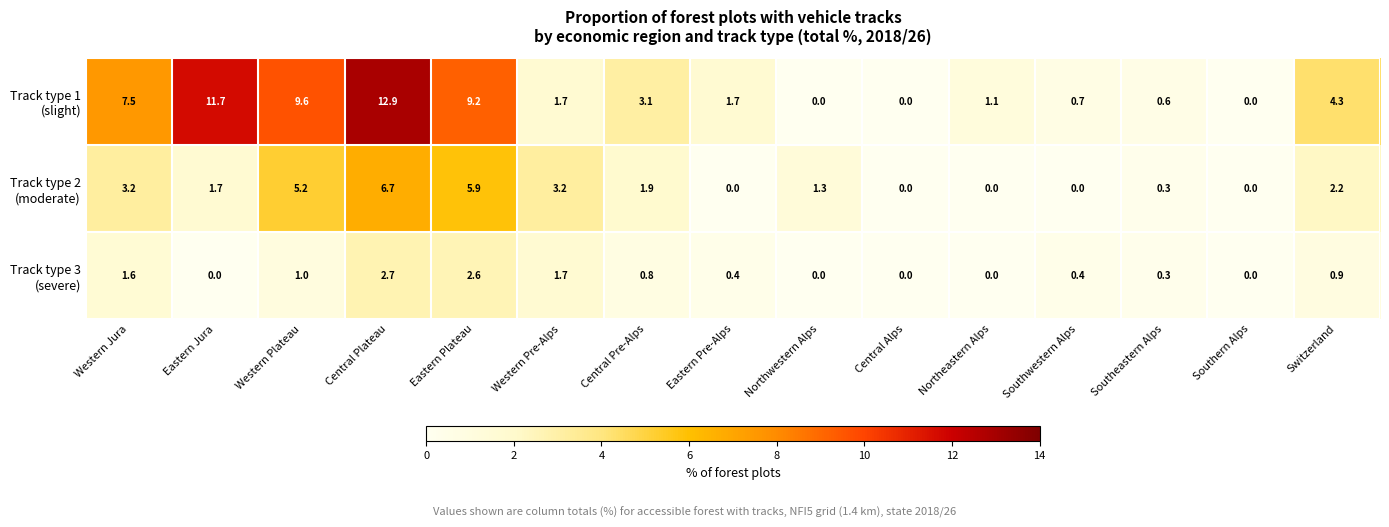

What is the greatest value displayed?

12.9